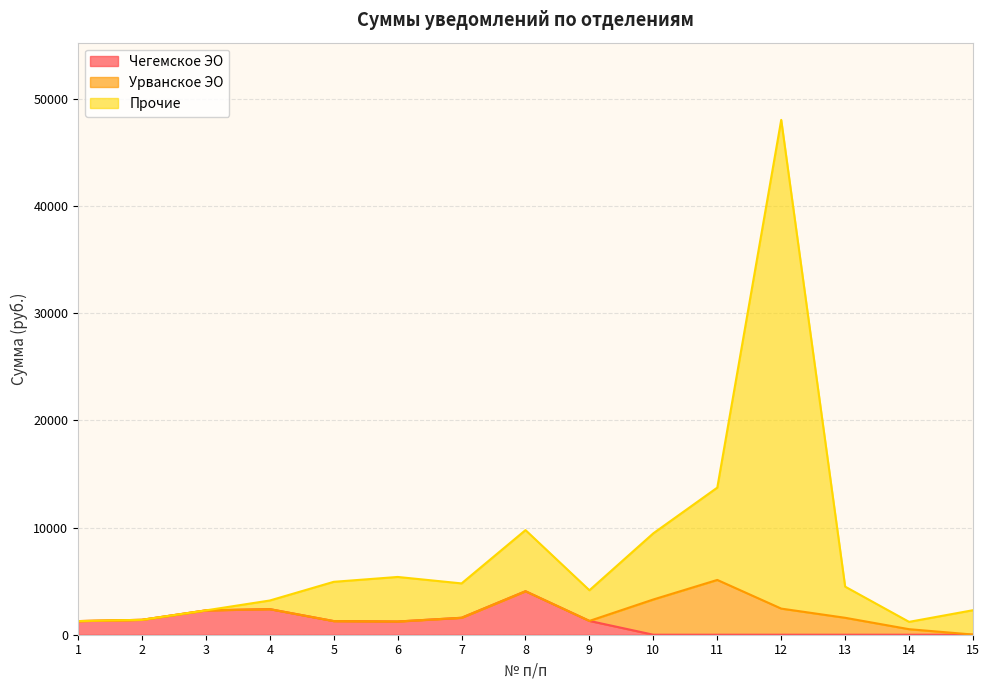

What value does the Прочие series have at 6?

5388.6